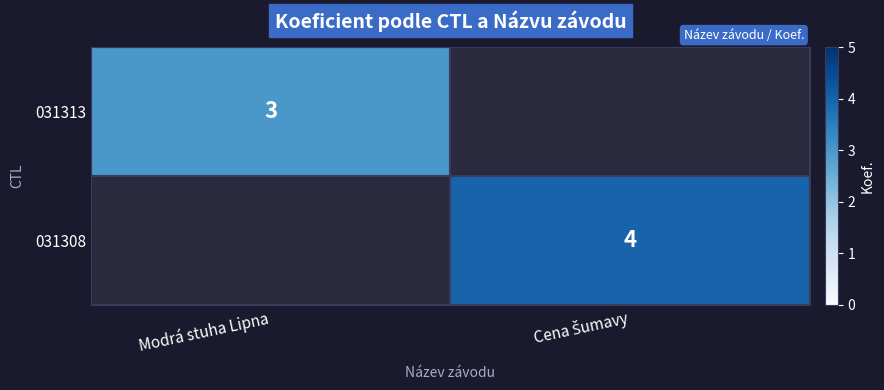

The 031313 series shows 1.9 at Modrá stuha Lipna. True or false?

False